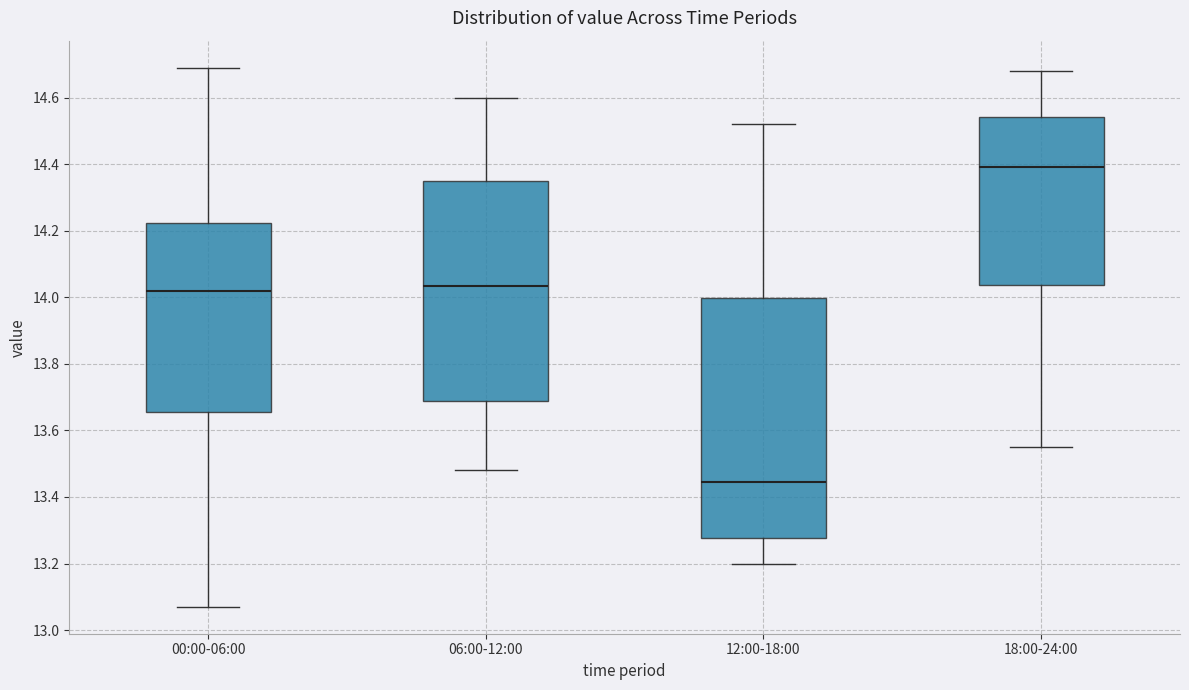

Which box's median line is the highest?

18:00-24:00